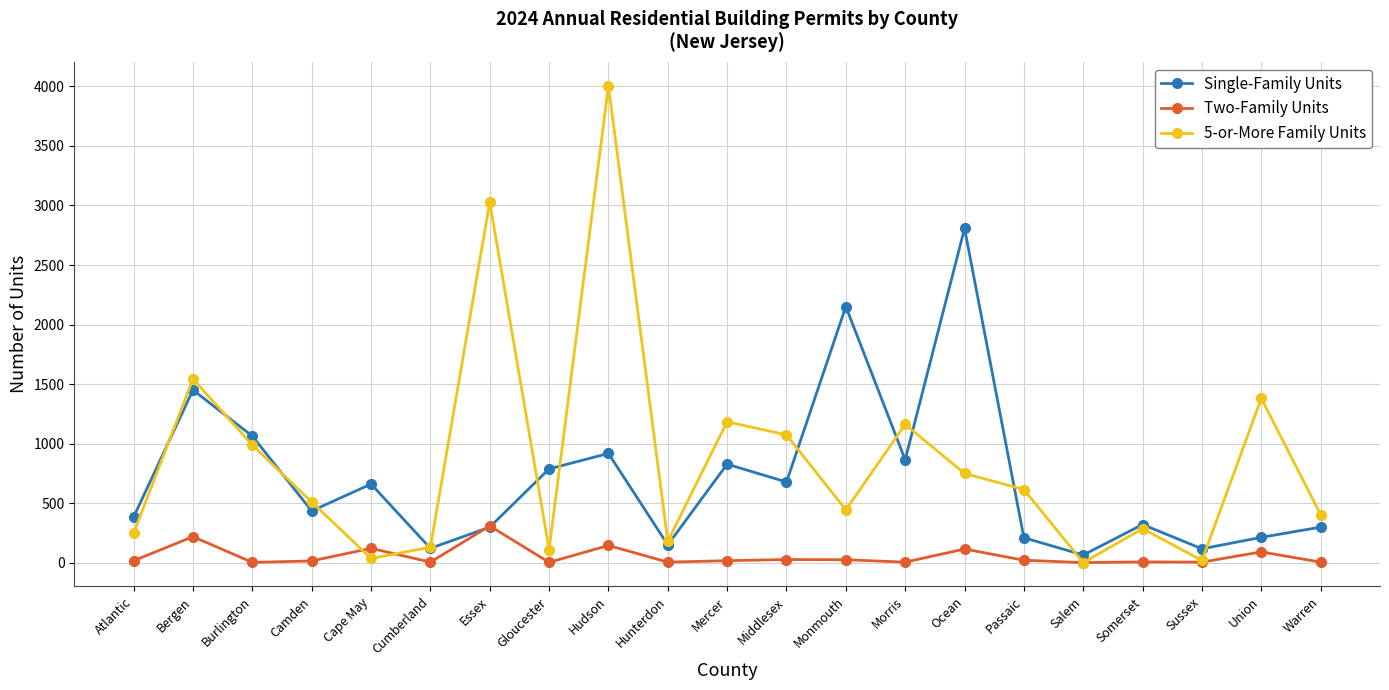

At which category does the chart reach its peak across all series?

Hudson